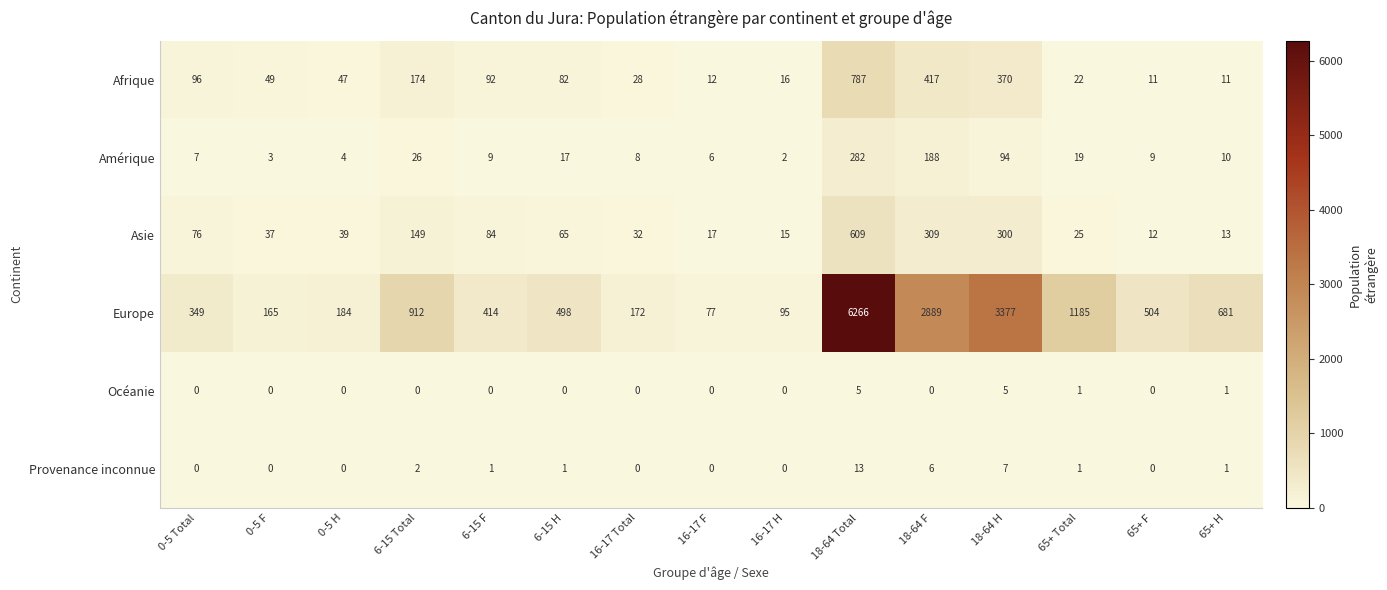

Which label corresponds to the largest value in the chart?

18-64 Total